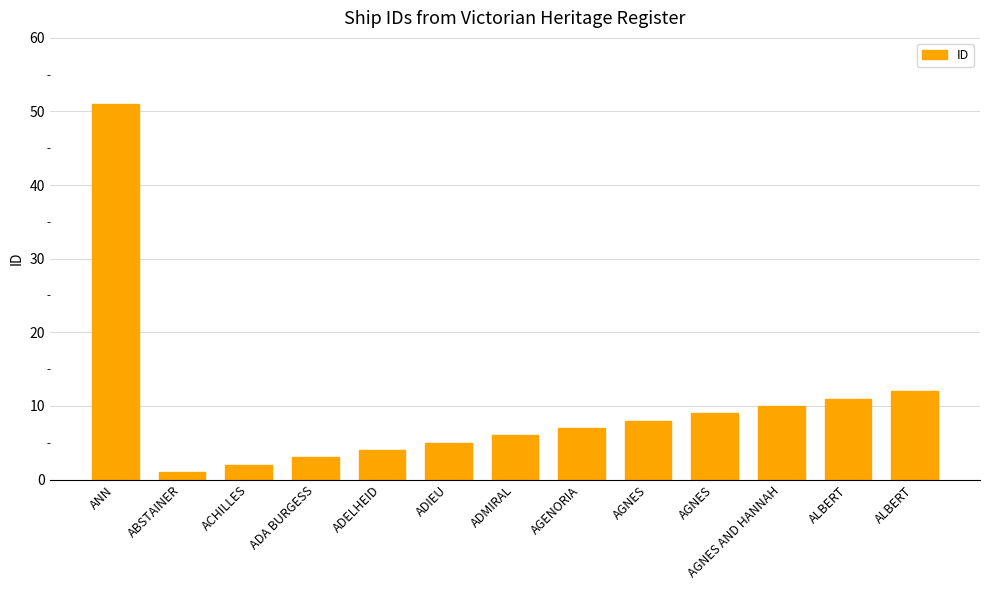

What is the difference between the second highest and minimum values?

11